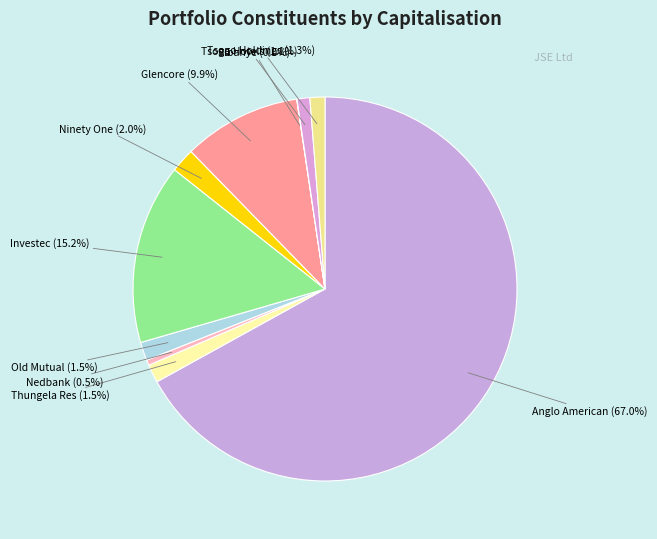

To the nearest percent, what is the average slice percentage?

10%